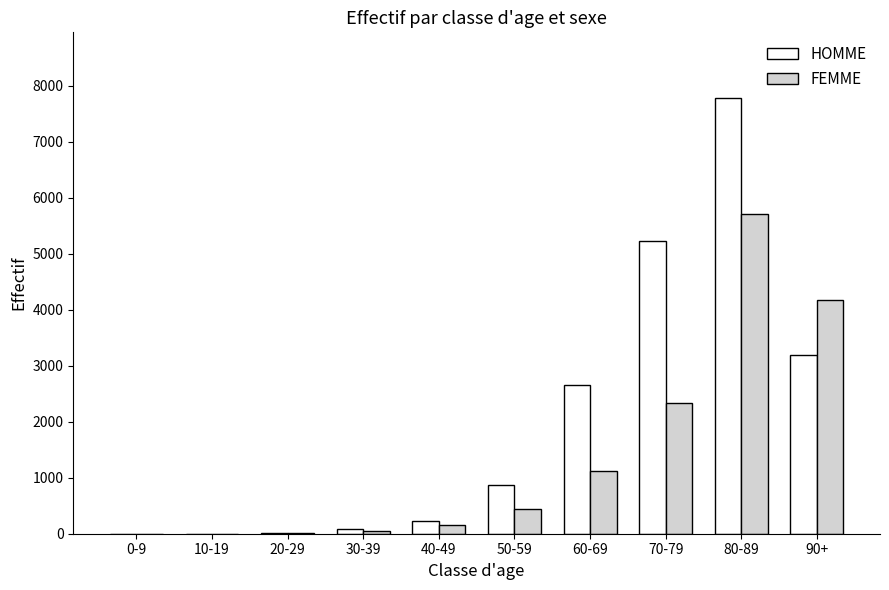

At which category is the sum across all series the highest?

80-89